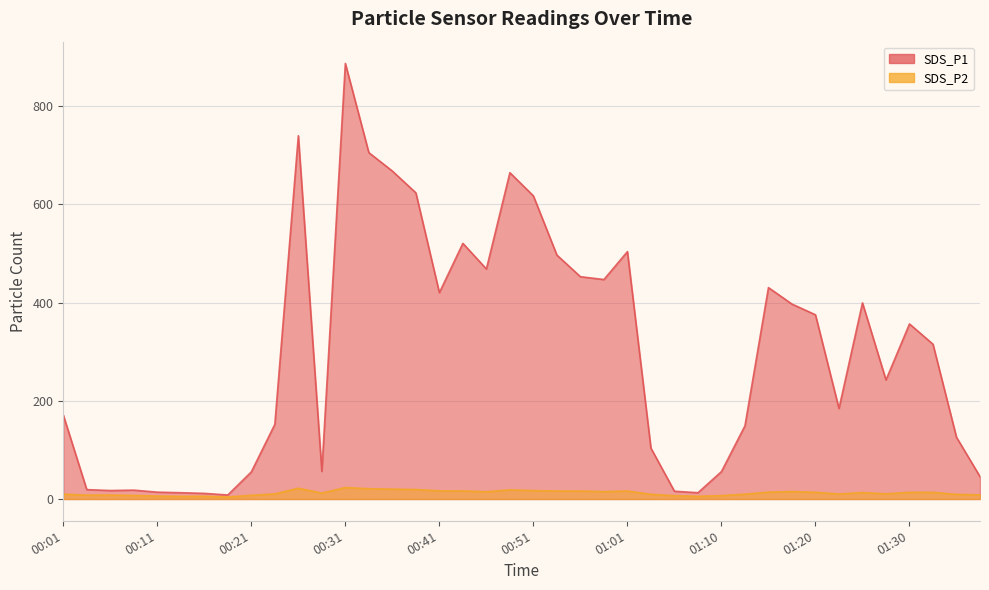

What is the maximum value shown in the chart?

887.3